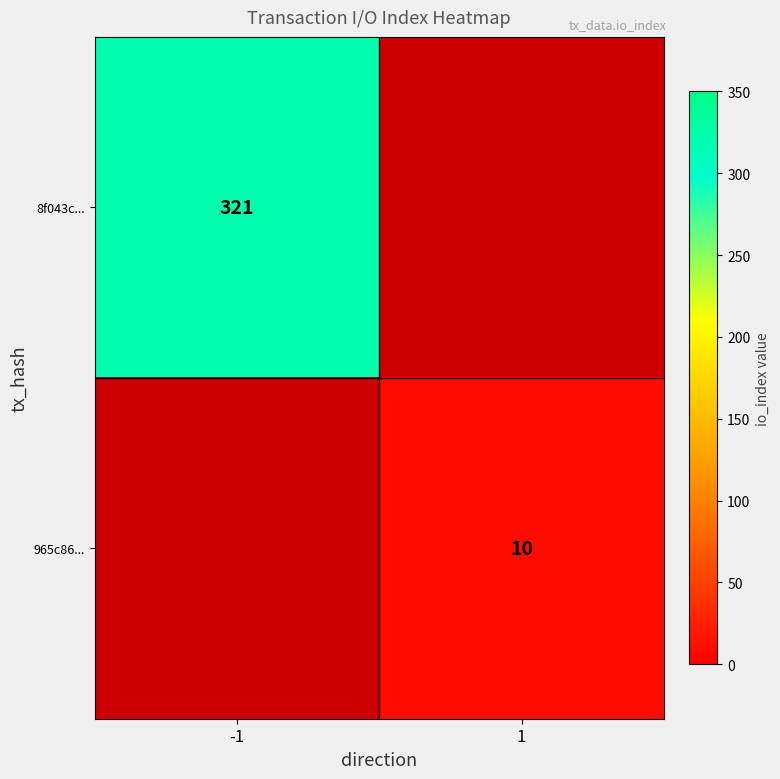

Is the value of 8f043c... at -1 greater than the value of 965c86... at 1?

Yes